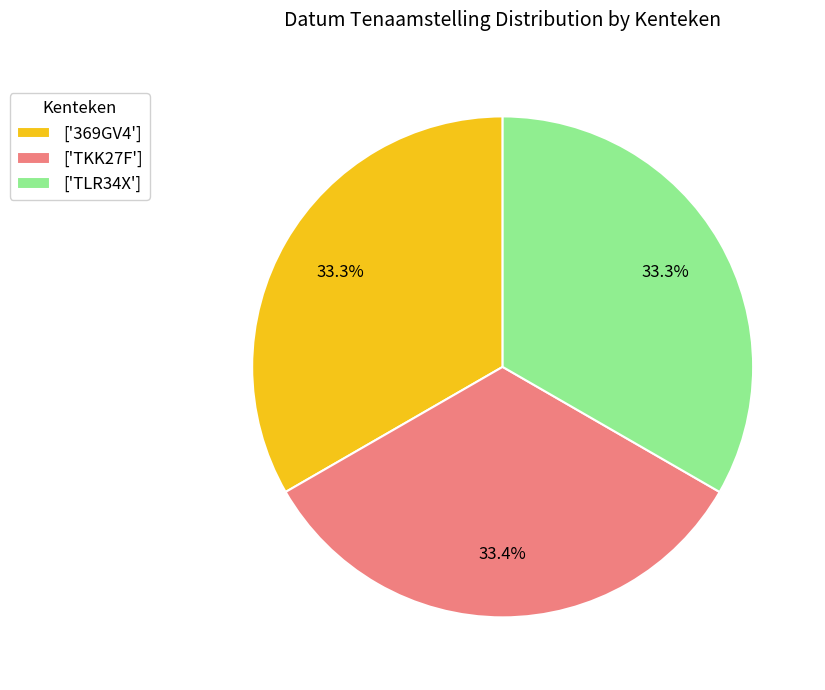

Does ['369GV4'] account for over 50% of the chart?

No